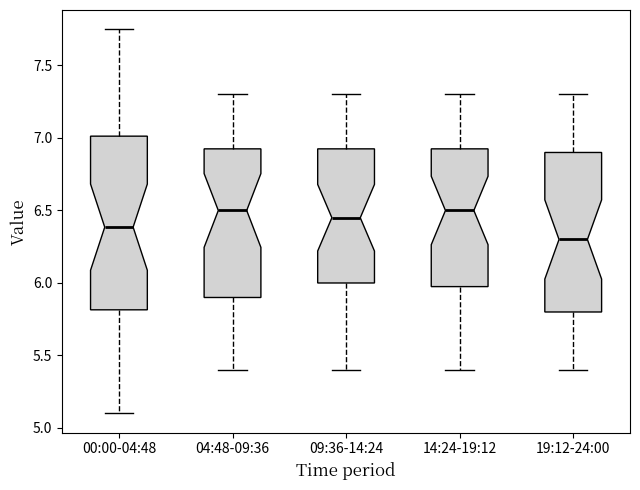

Which box is the tallest, from its lower edge to its upper edge?

00:00-04:48